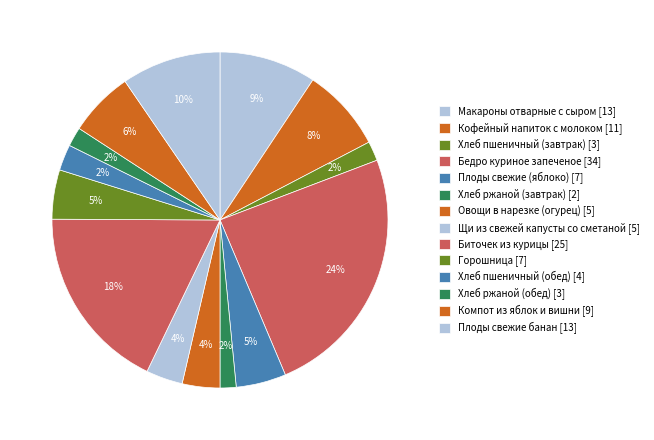

How many segments does this pie chart have?

14